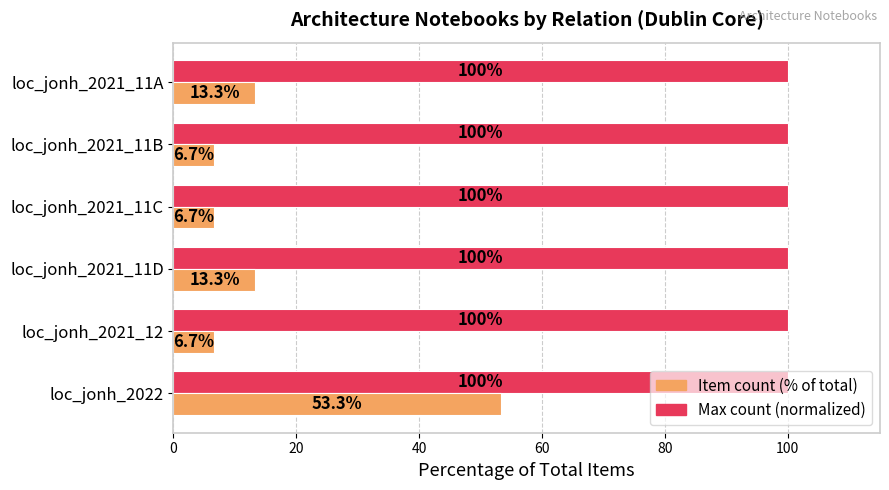

What is the maximum value shown in the chart?

100.0